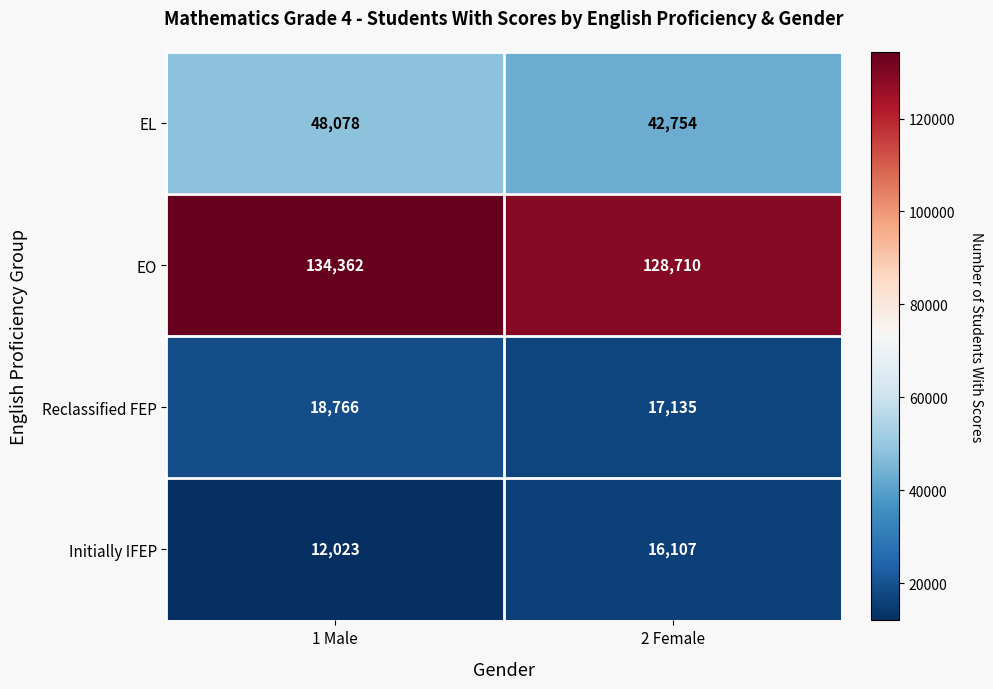

Where is Reclassified FEP nearest to the value 17950?

2 Female